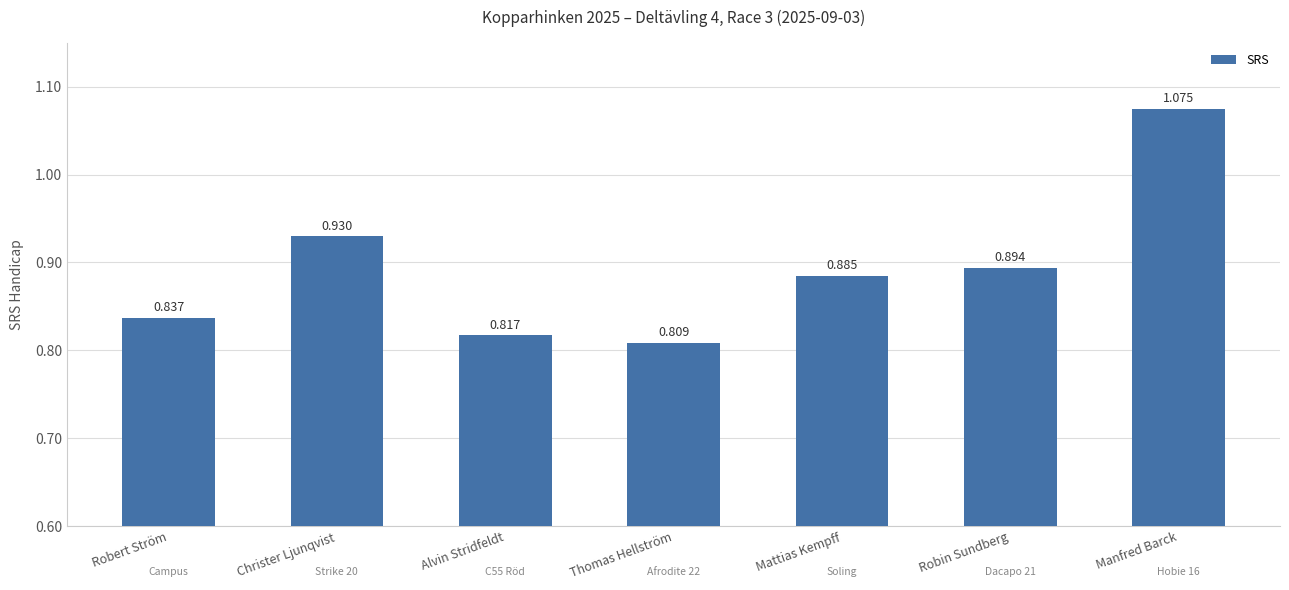

What is the label of the 1st bar from the right?

Manfred Barck